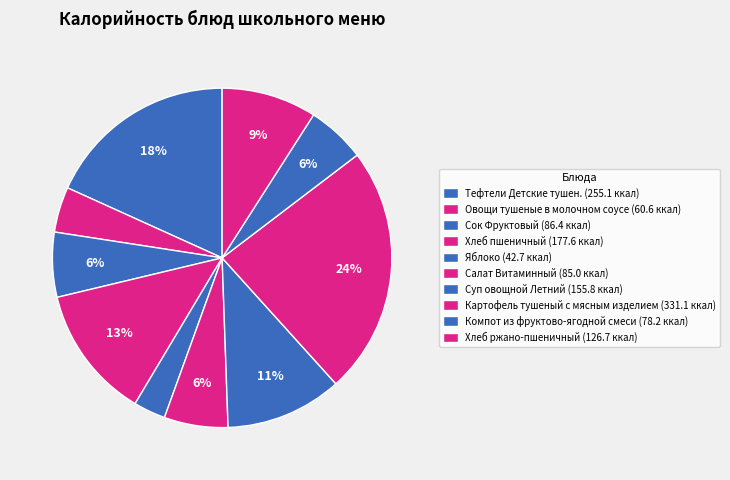

Does Овощи тушеные в молочном соусе represent more than half of the total?

No